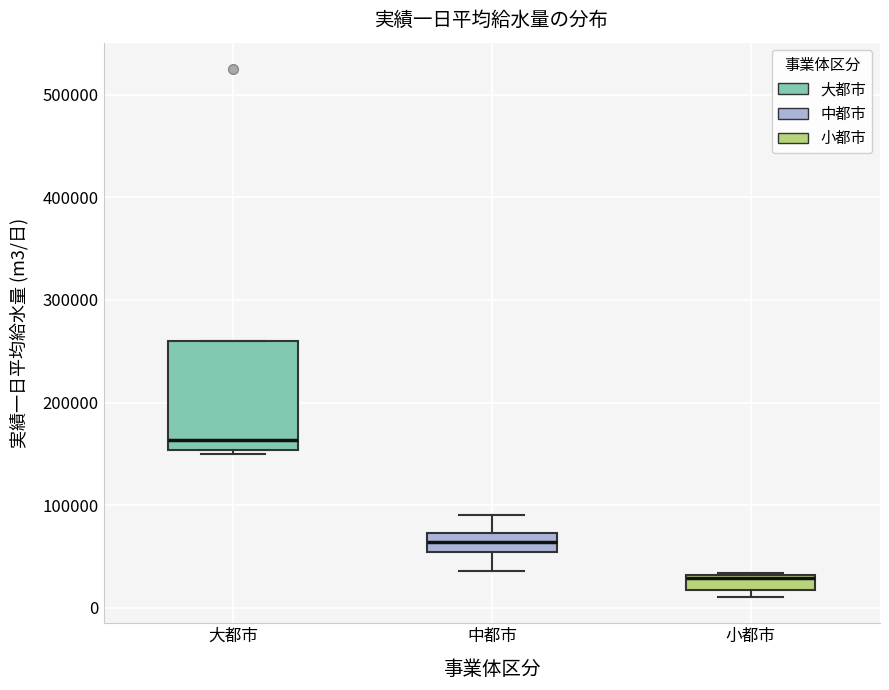

Where is the upper edge of the box for 大都市 on the y-axis? The values are not printed on the chart, so give them approximately, as read against the axis.

260000